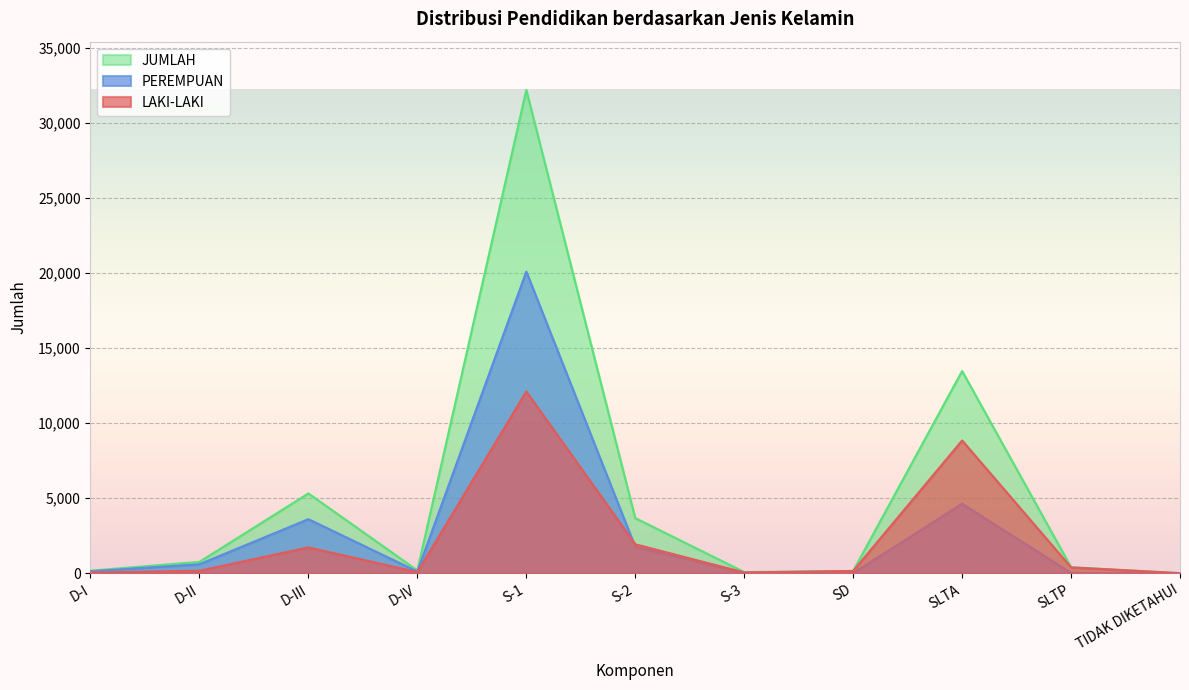

Reading right to left, what are all the values shown in this chart?

LAKI-LAKI: TIDAK DIKETAHUI=1	SLTP=383	SLTA=8839	SD=146	S-3=46	S-2=1924	S-1=12102	D-IV=72	D-III=1715	D-II=159	D-I=43
PEREMPUAN: TIDAK DIKETAHUI=0	SLTP=17	SLTA=4627	SD=3	S-3=27	S-2=1745	S-1=20088	D-IV=110	D-III=3597	D-II=593	D-I=124
JUMLAH: TIDAK DIKETAHUI=1	SLTP=400	SLTA=13466	SD=149	S-3=73	S-2=3669	S-1=32190	D-IV=182	D-III=5312	D-II=752	D-I=167